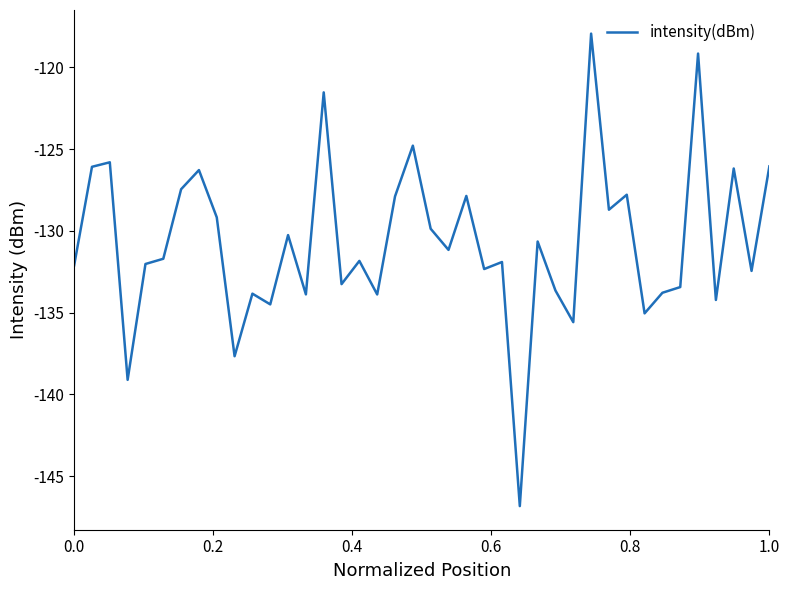

True or false: the data has more than 0 interior local peaks.

True